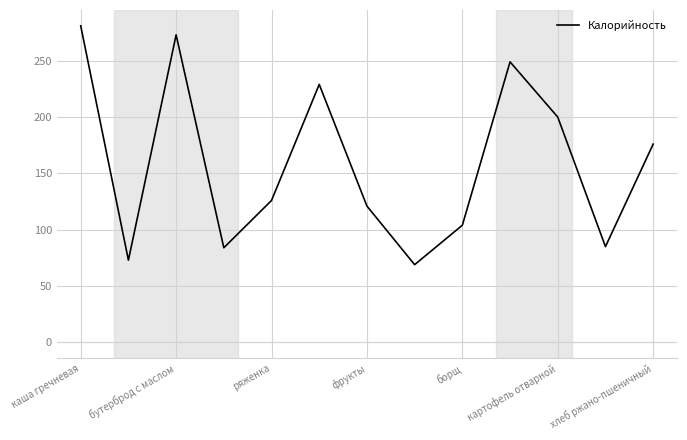

Count the number of data series in this chart.

1